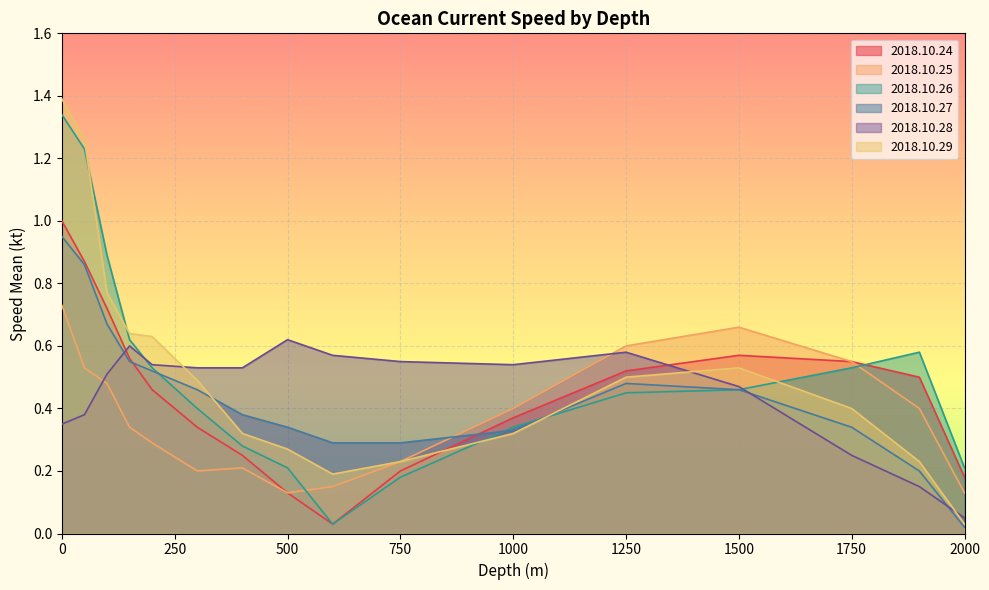

Which series changed the most between 600 and 1900?

2018.10.26